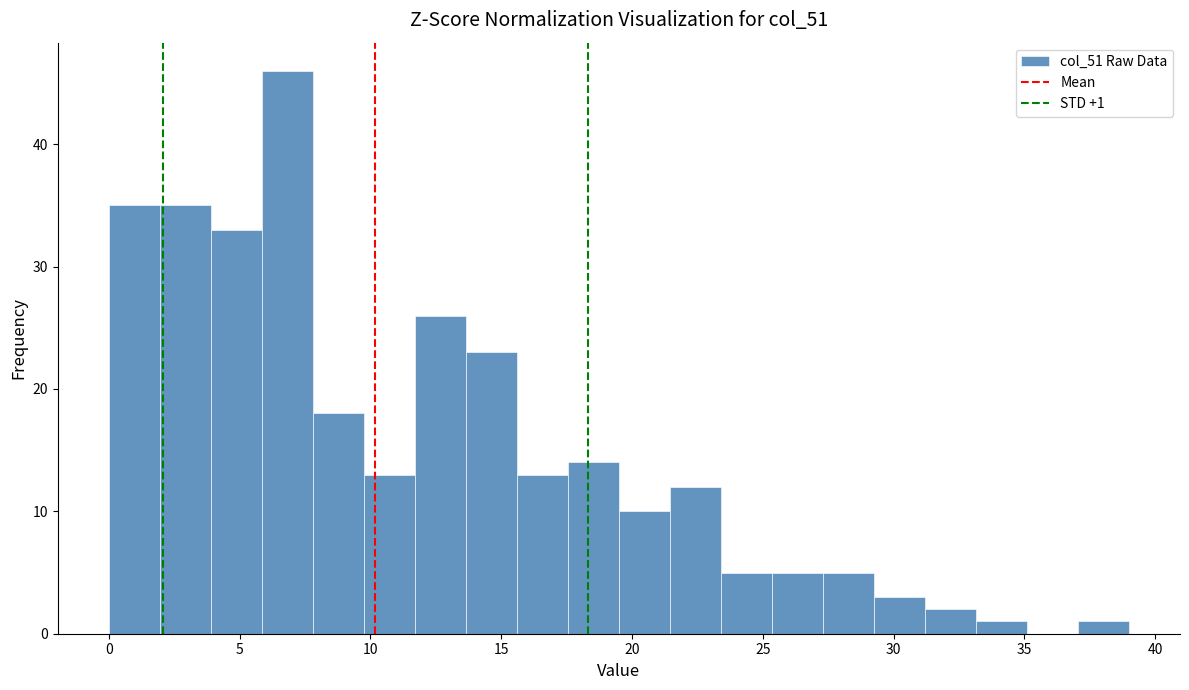

Read against the x-axis, roughly where is the centre of the tallest bar?

7.0